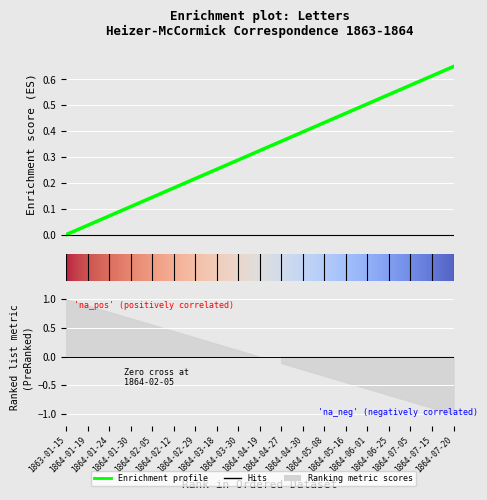

What is the difference between the maximum and minimum values?

0.7